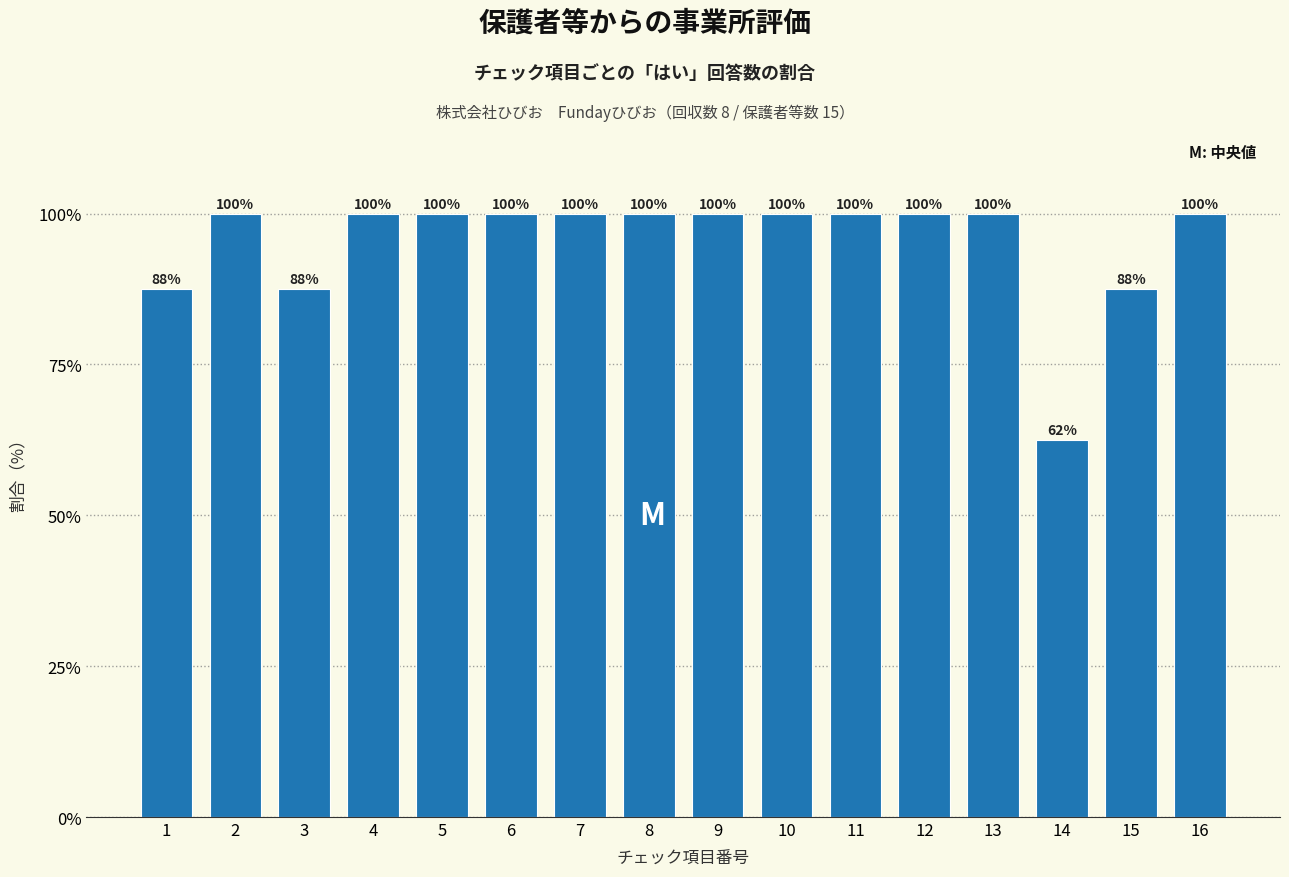

At which category does the chart reach its minimum across all series?

14